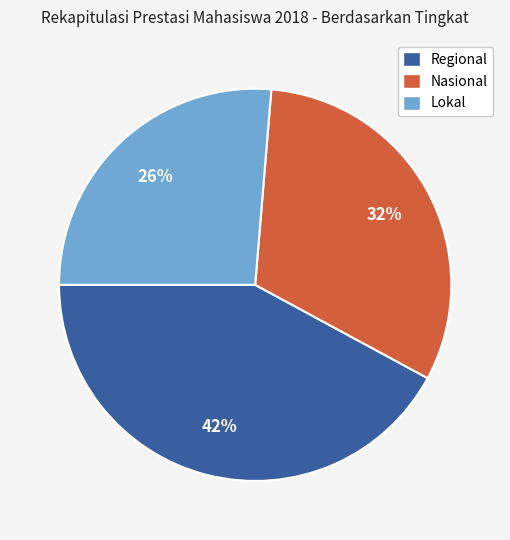

Rank the categories by value from highest to lowest.

Regional, Nasional, Lokal